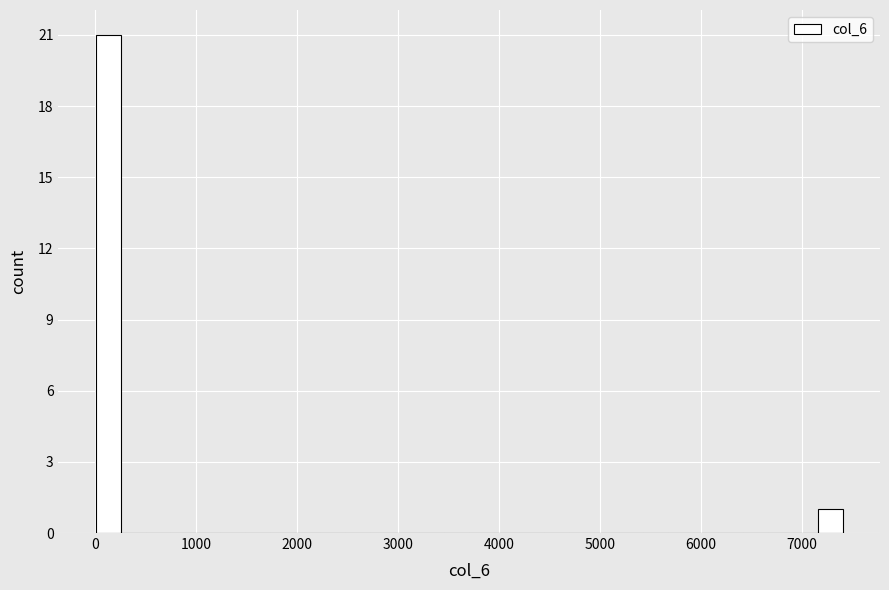

Read against the x-axis, roughly where is the centre of the tallest bar?

100